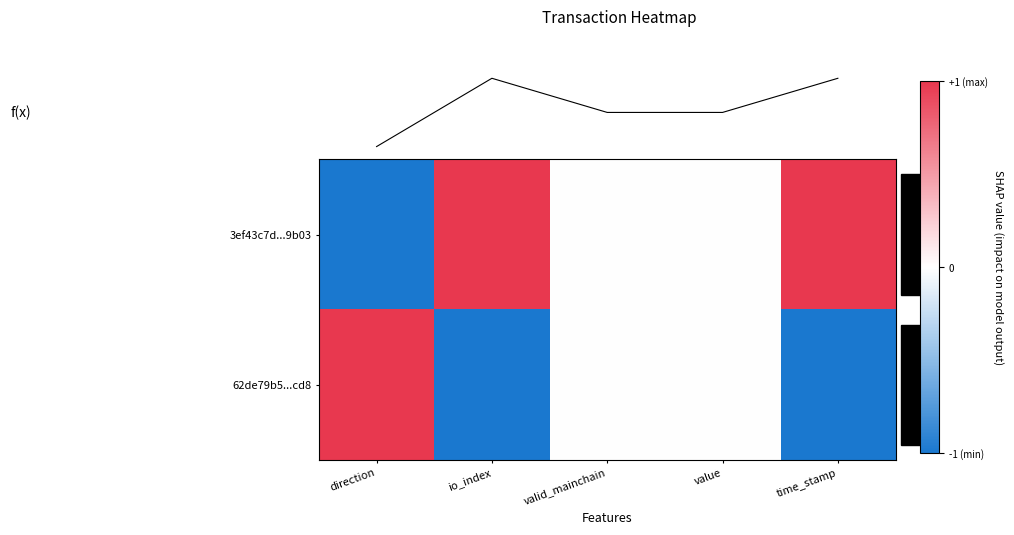

True or false: f(x) has a value of -2 at direction.

False